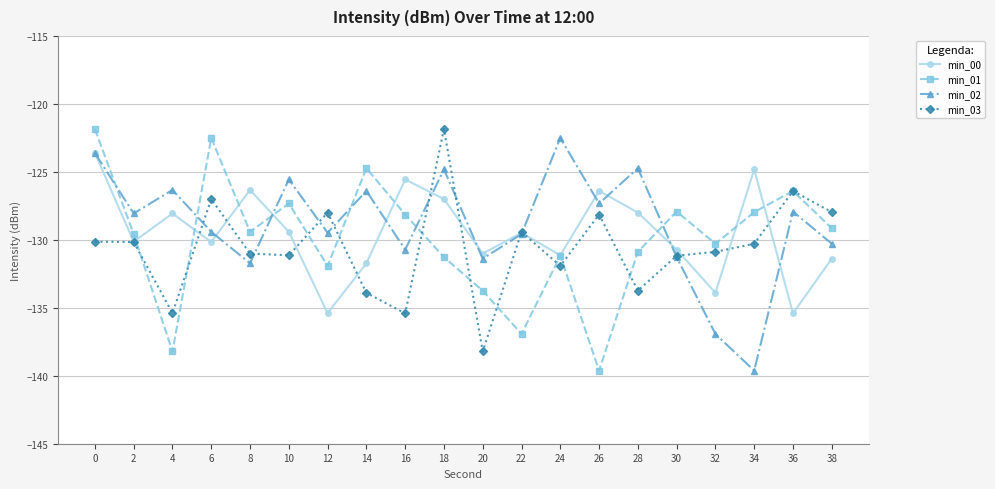

What is the maximum value for min_00?

-123.6